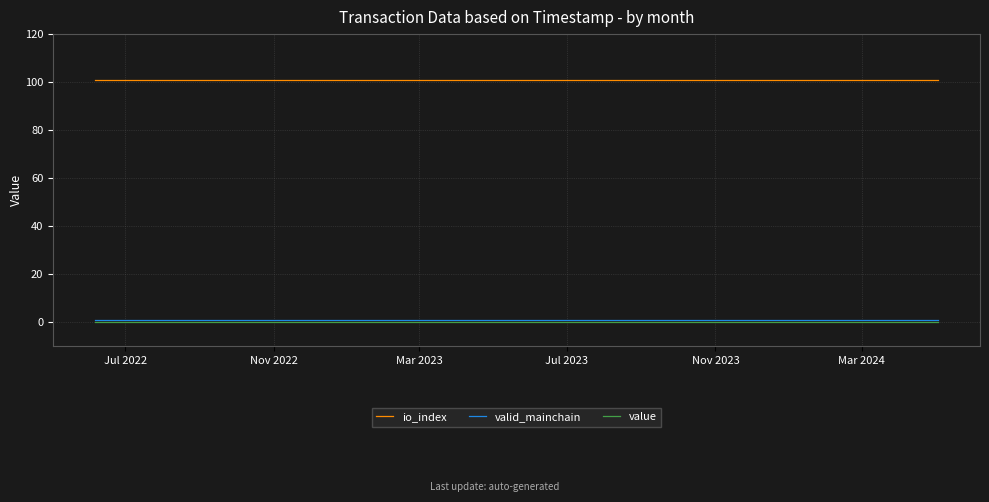

Which series has the largest total across all categories?

io_index